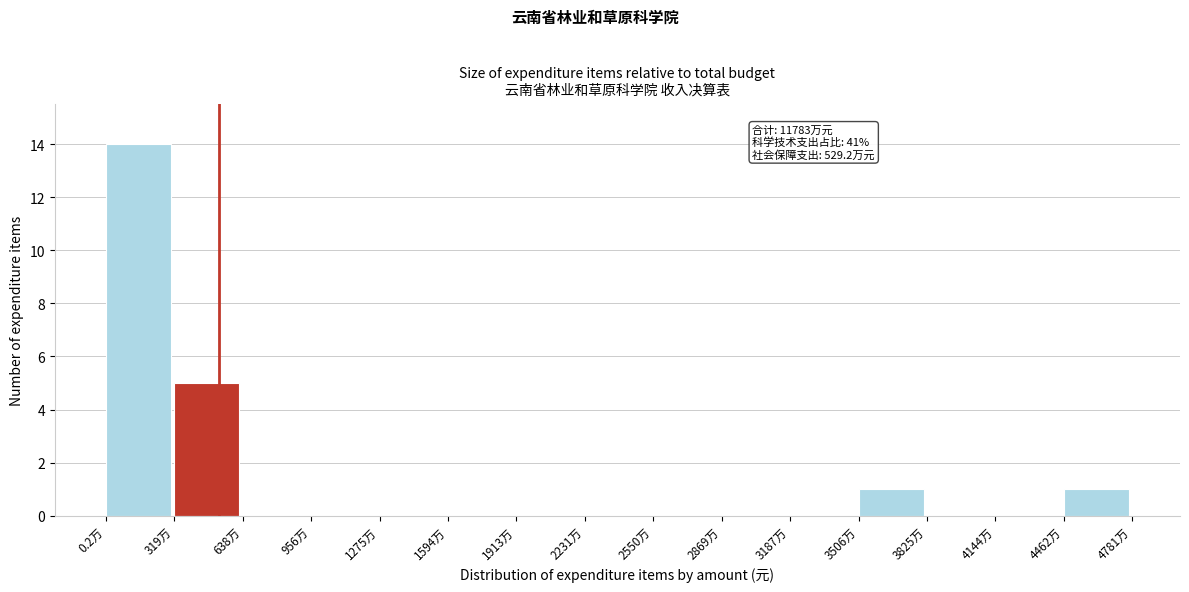

Reading left to right, transcribe all the data shown in this chart.

0.2万=14	319万=5	638万=0	956万=0	1275万=0	1594万=0	1913万=0	2231万=0	2550万=0	2869万=0	3187万=0	3506万=1	3825万=0	4144万=0	4462万=1